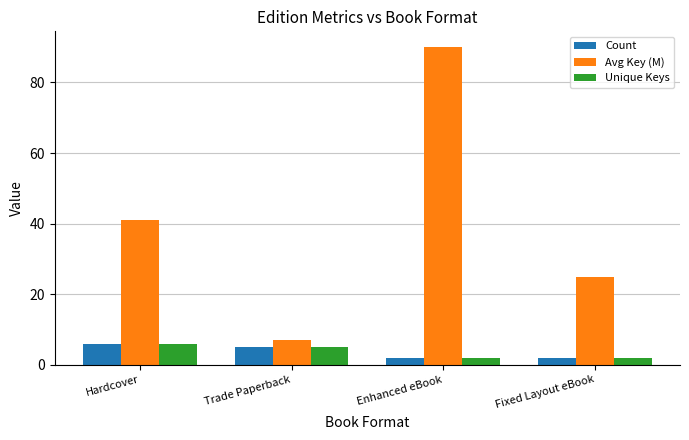

What is the difference between the Unique Keys values at Enhanced eBook and Trade Paperback?

3